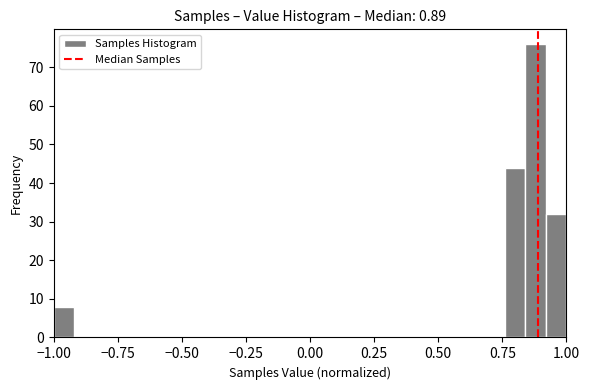

Read against the x-axis, roughly where is the centre of the tallest bar?

0.90